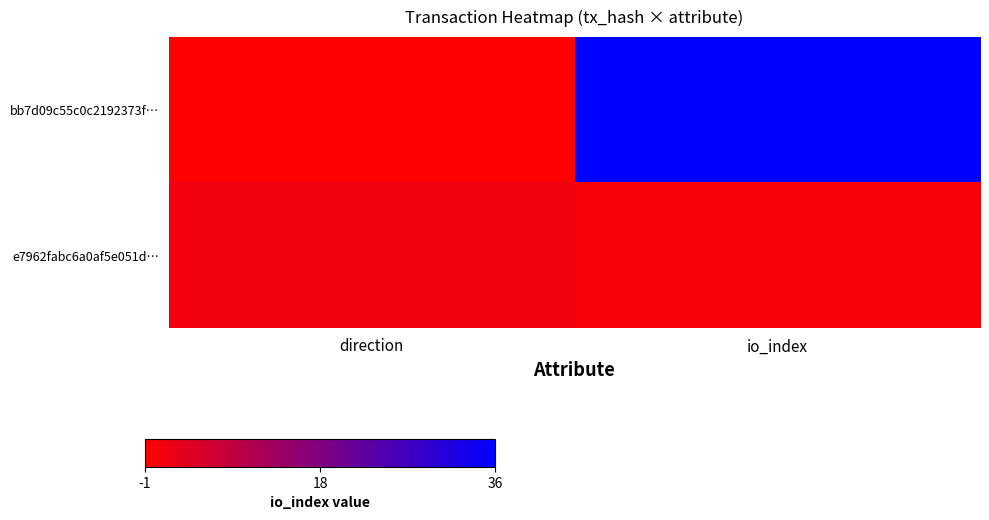

At how many categories does at least one series exceed 15?

1